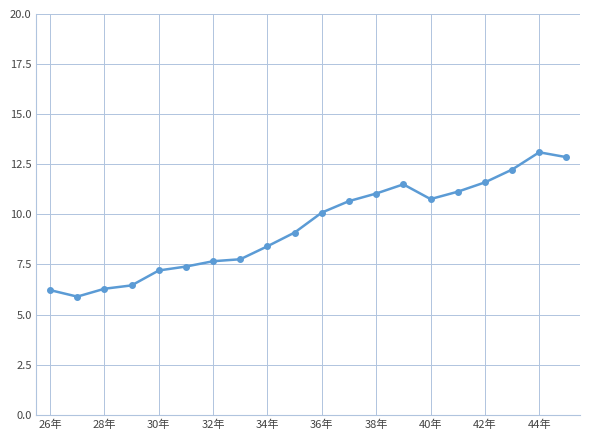

What is the minimum value shown in the chart?

5.9